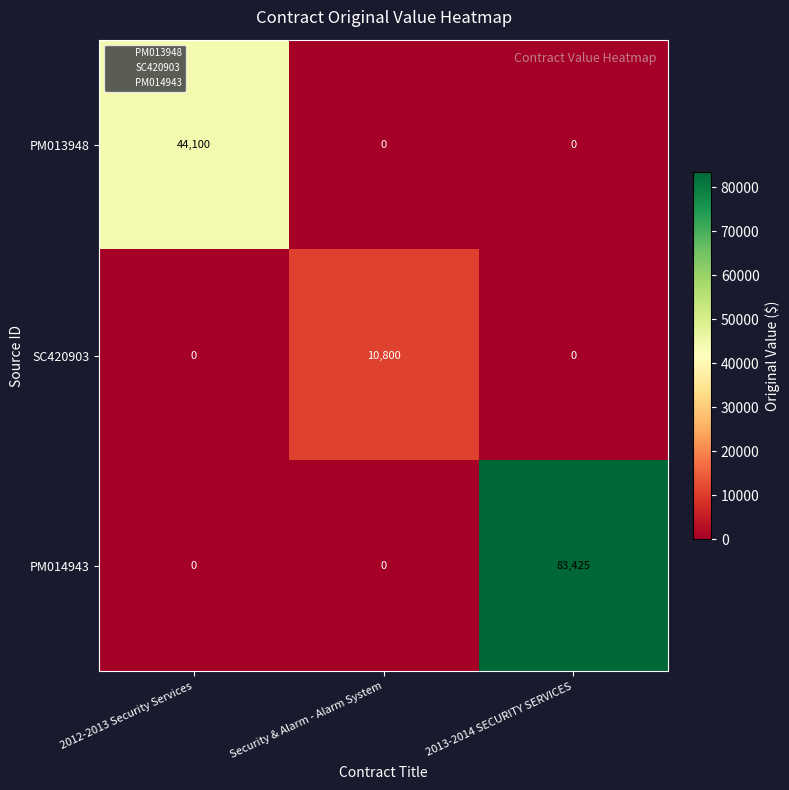

What is the average value of the PM013948 series?

14700